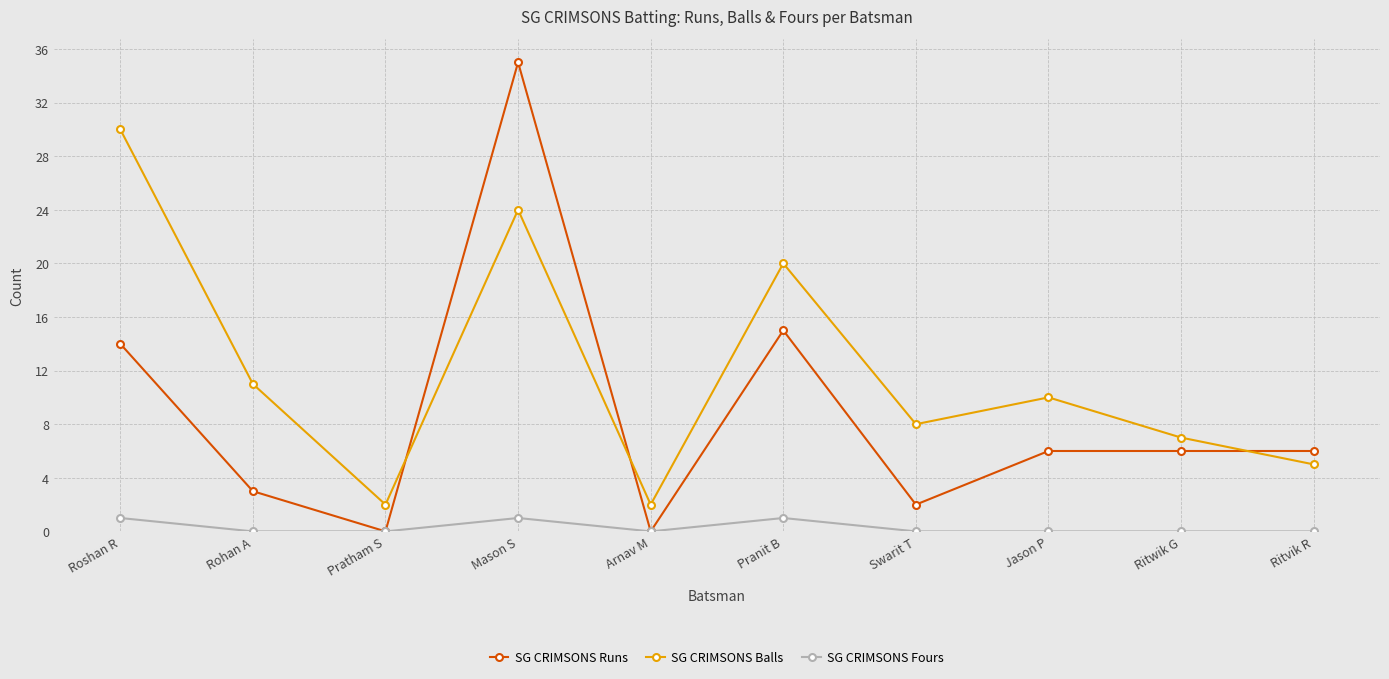

True or false: SG CRIMSONS Balls and SG CRIMSONS Runs cross at least once.

True